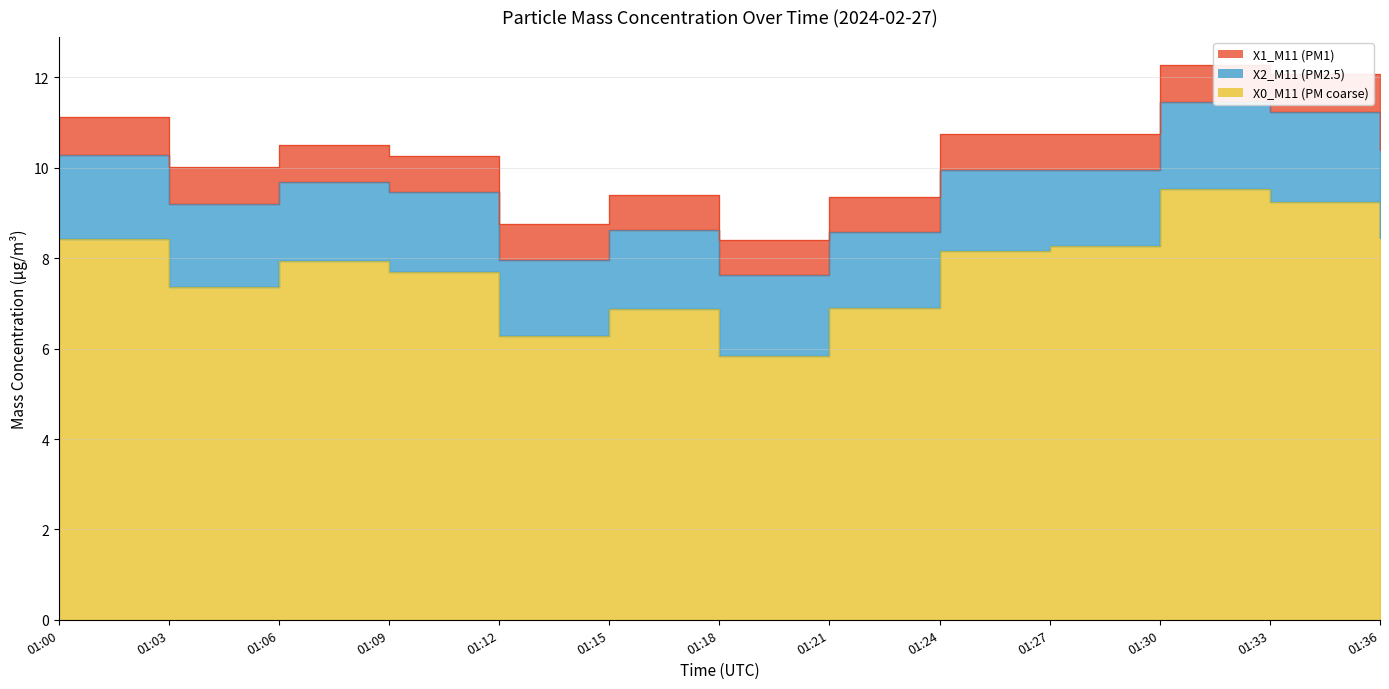

What is the value of the X1_M11 (PM1) point at the 3rd from the left?

0.8